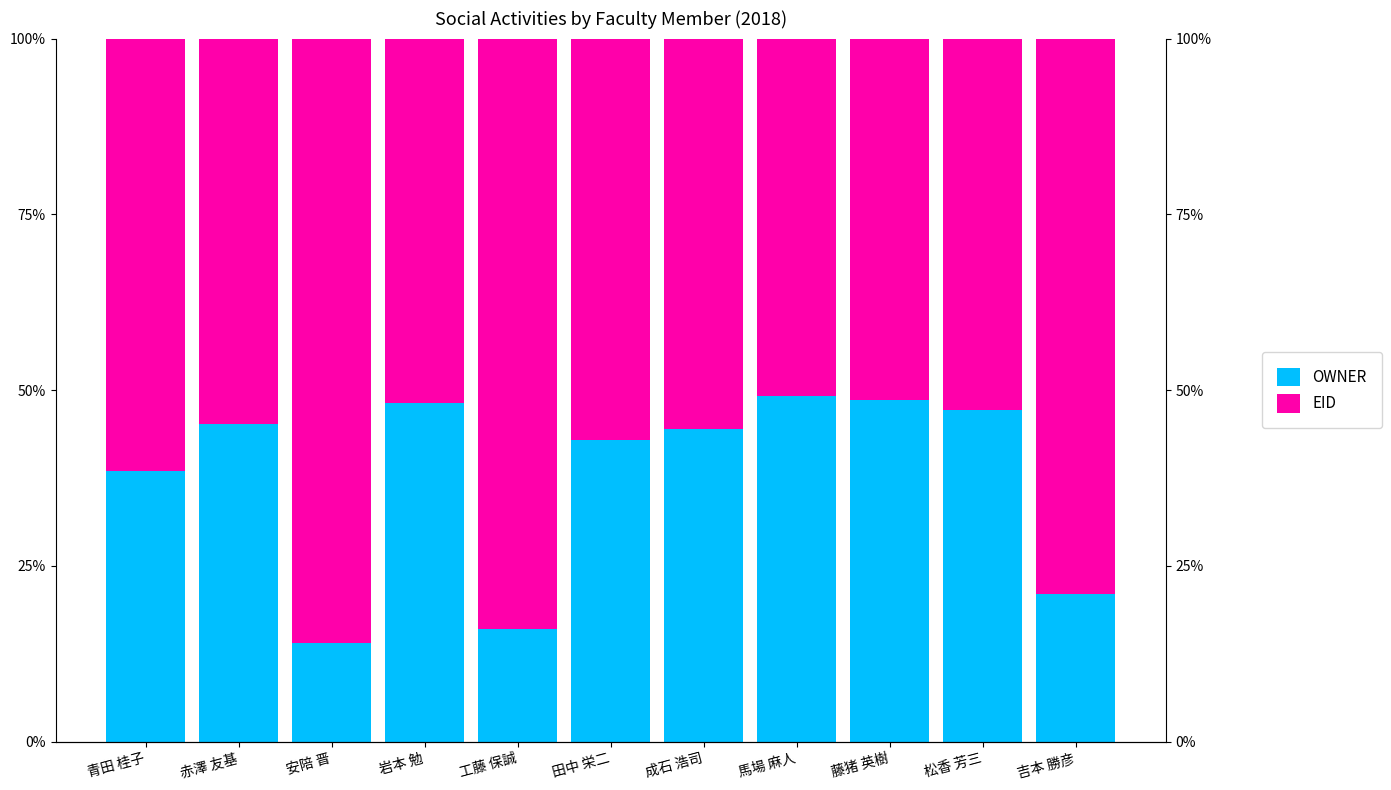

At which label does OWNER reach its minimum?

安陪 晋